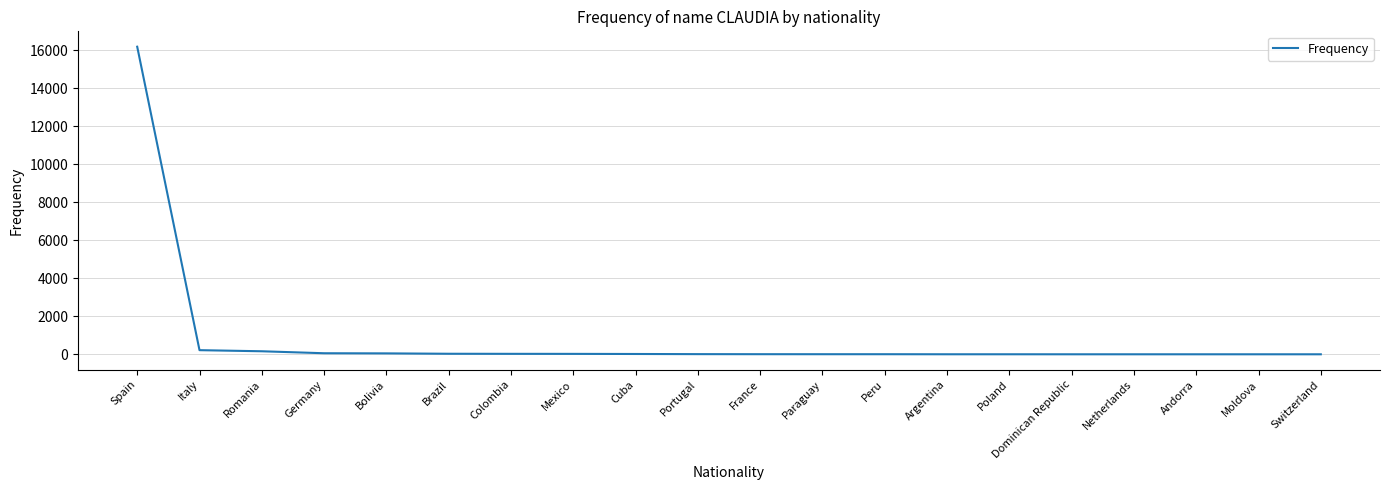

Read the value at Andorra.

5